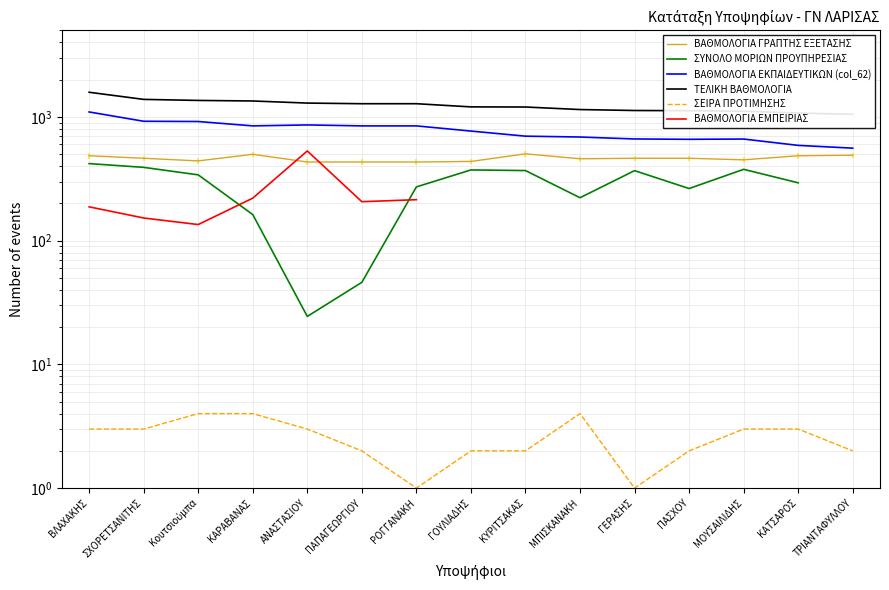

How many interior local peaks does the ΒΑΘΜΟΛΟΓΙΑ ΕΜΠΕΙΡΙΑΣ series have?

1